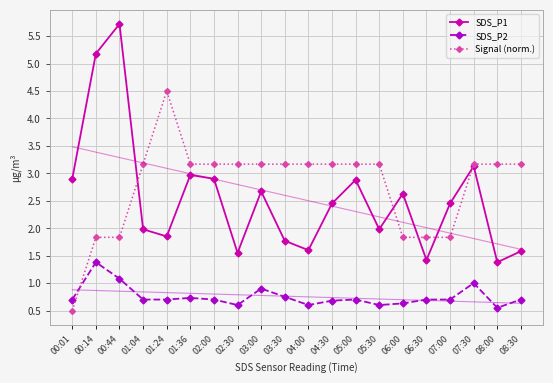

Which series has the largest total across all categories?

Signal (norm.)